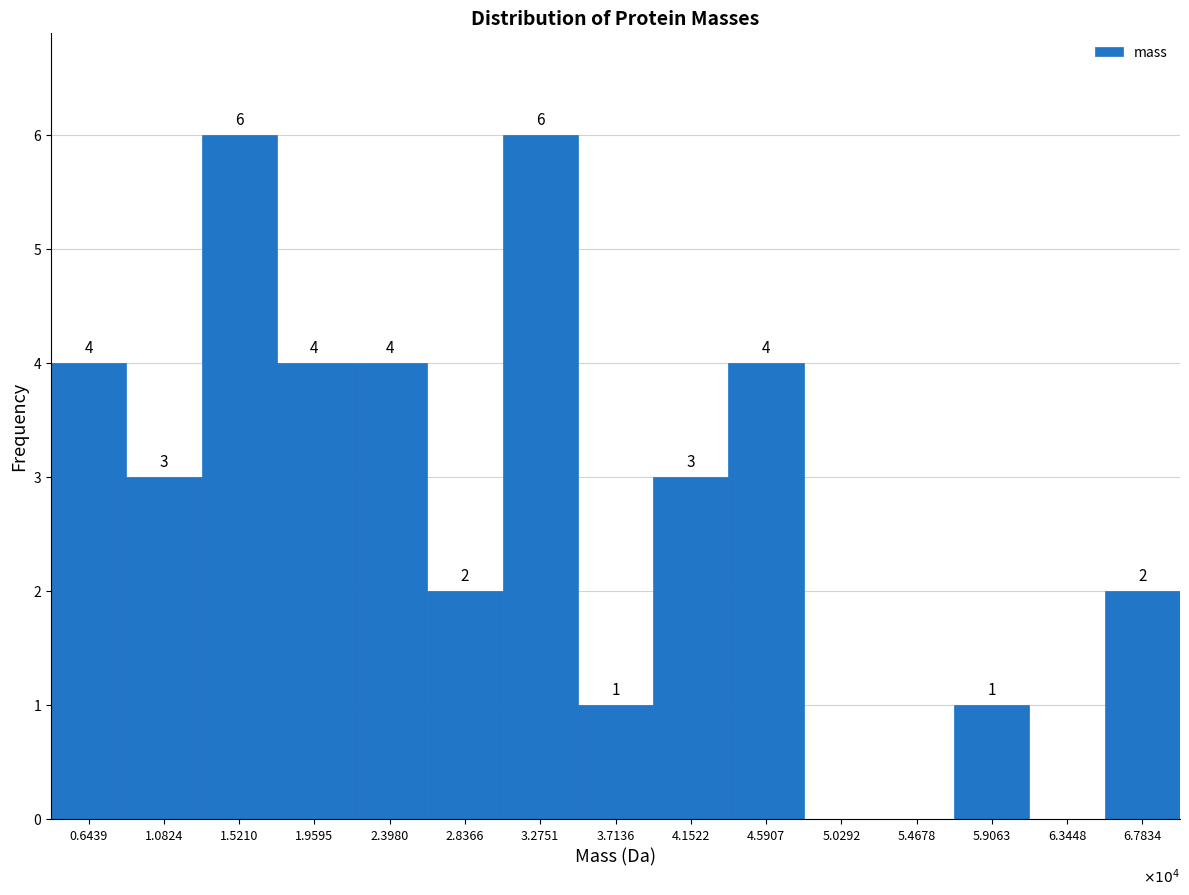

Reading right to left, extract all data points from this chart.

6.7834=2	6.3448=0	5.9063=1	5.4678=0	5.0292=0	4.5907=4	4.1522=3	3.7136=1	3.2751=6	2.8366=2	2.3980=4	1.9595=4	1.5210=6	1.0824=3	0.6439=4